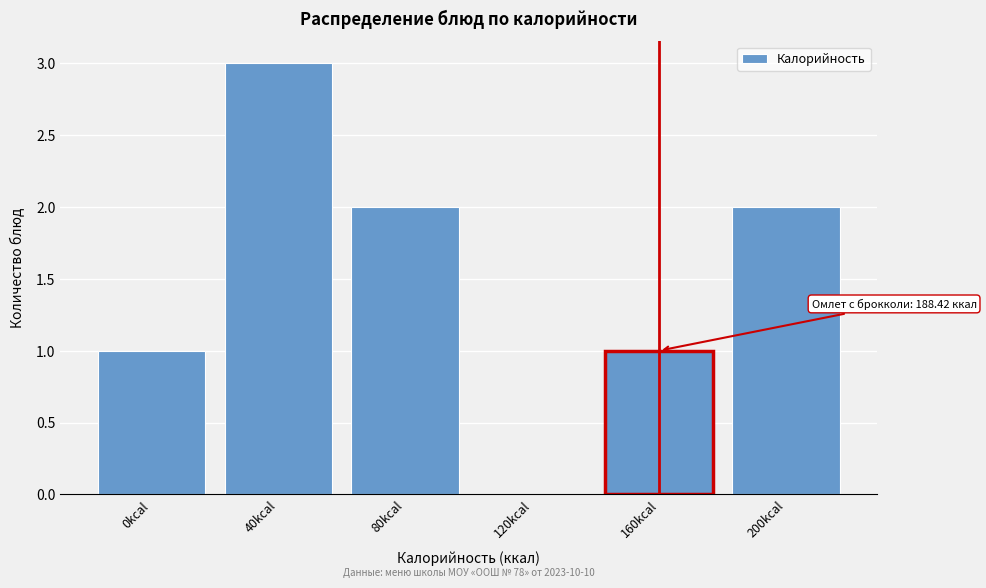

Reading left to right, extract all data points from this chart.

0kcal=1	40kcal=3	80kcal=2	120kcal=0	160kcal=1	200kcal=2